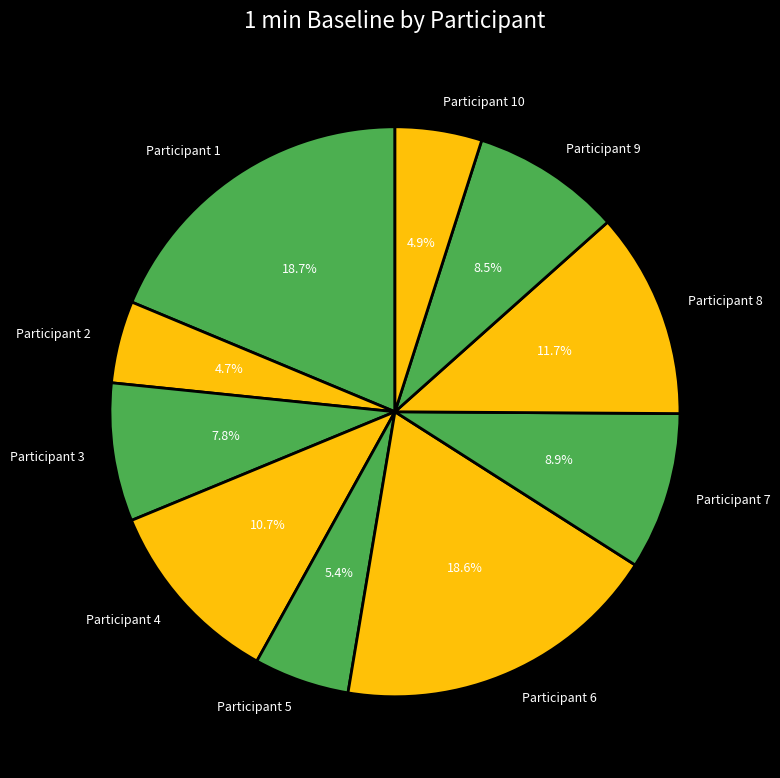

What is the total percentage of Participant 6 and Participant 4?

29.3%